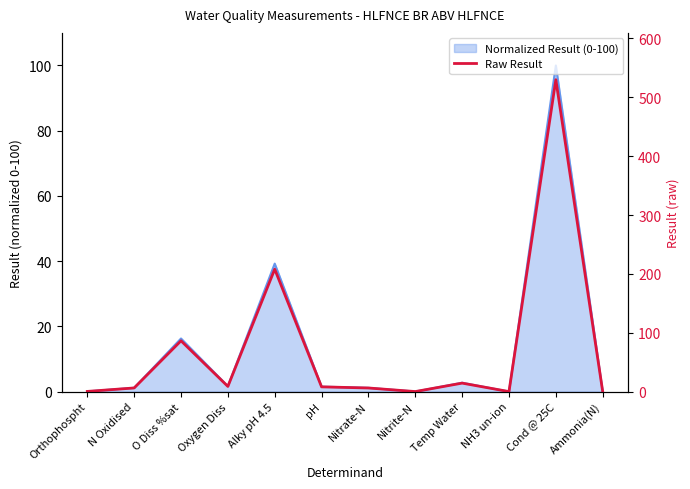

What is the change in value from Alky pH 4.5 to Cond @ 25C?

+322.0